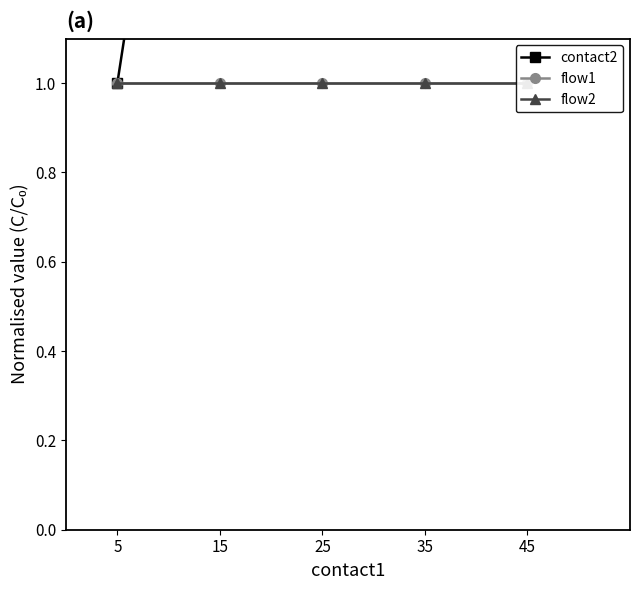

What is the value of the flow1 point at the 5th from the left?

1.0